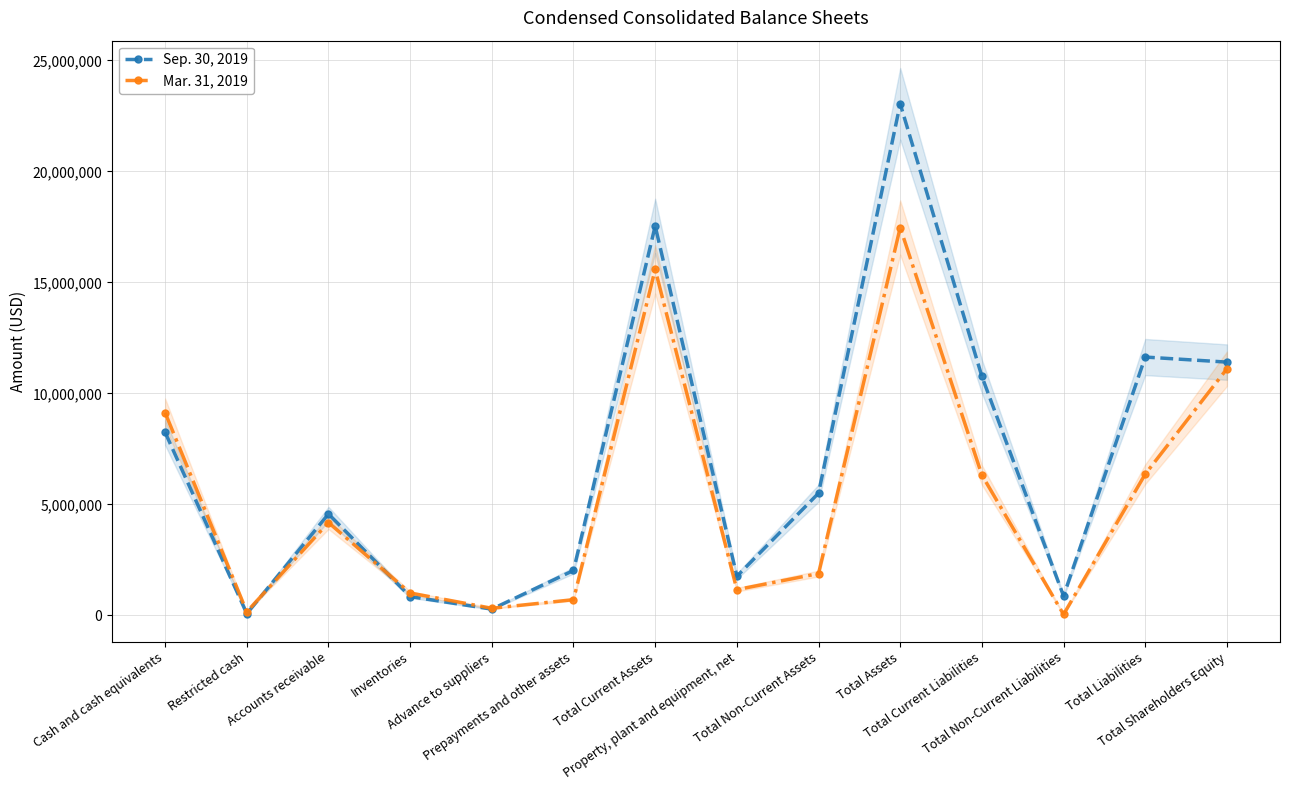

How many intersections are there between Mar. 31, 2019 and Sep. 30, 2019?

3